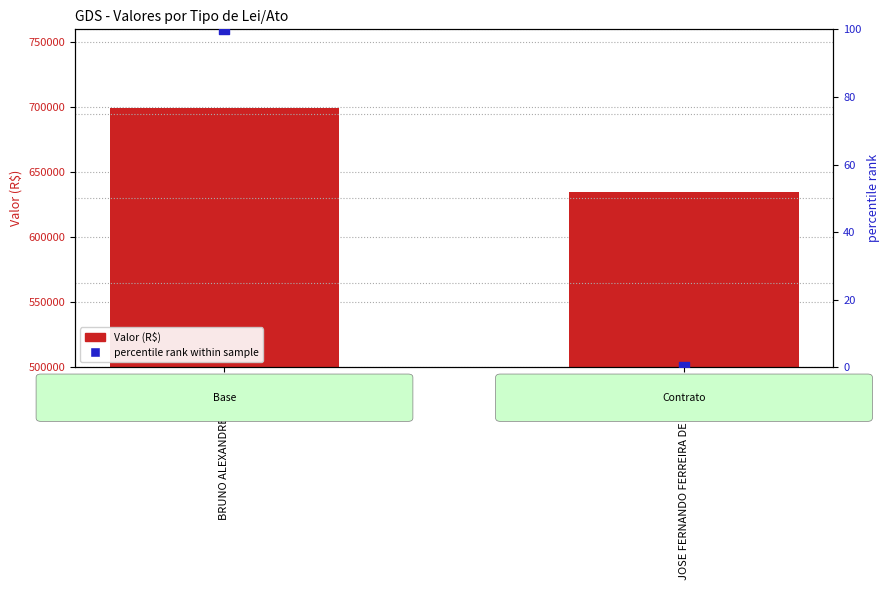

Which series reaches the minimum Y coordinate?

percentile rank within sample